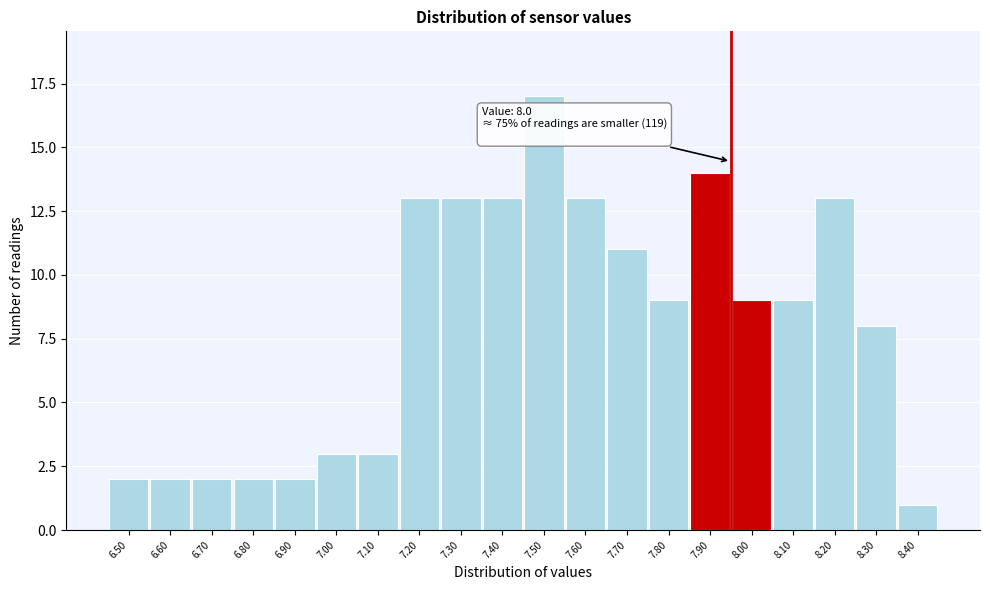

Reading left to right, extract all data points from this chart.

2	2	2	2	2	3	3	13	13	13	17	13	11	9	14	9	9	13	8	1